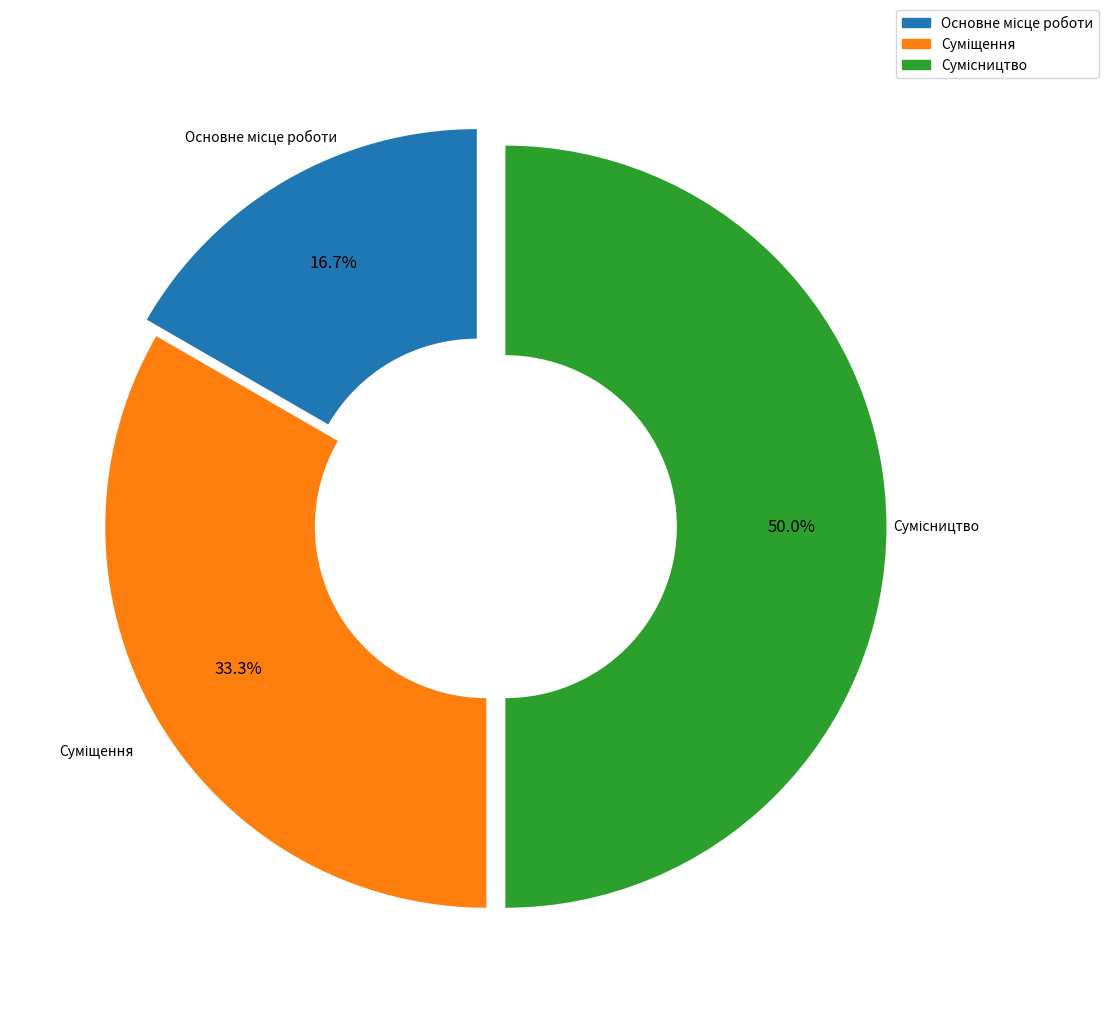

What is the total percentage of Суміщення and Основне місце роботи?

50.0%